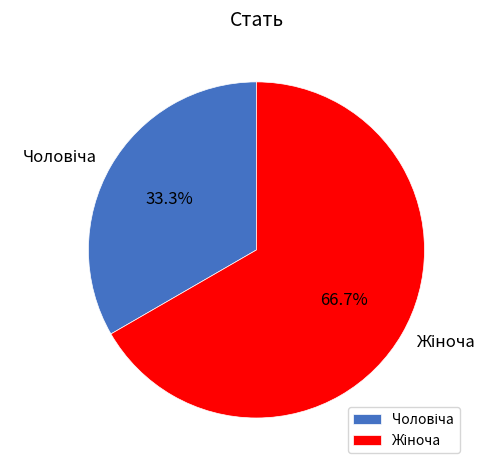

Count the number of slices in the pie.

2